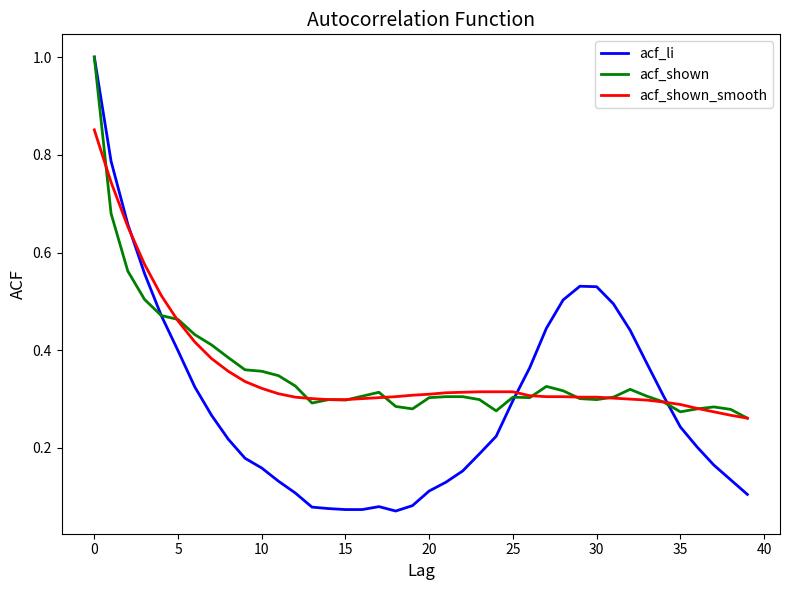

What is the maximum value shown in the chart?

1.0